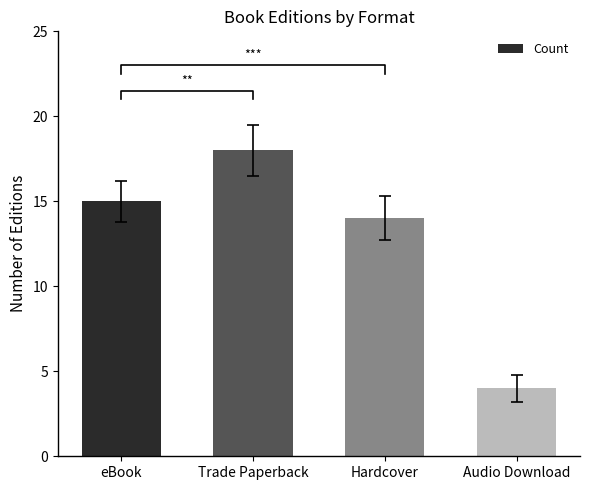

Which category has the lowest value across all series?

Audio Download